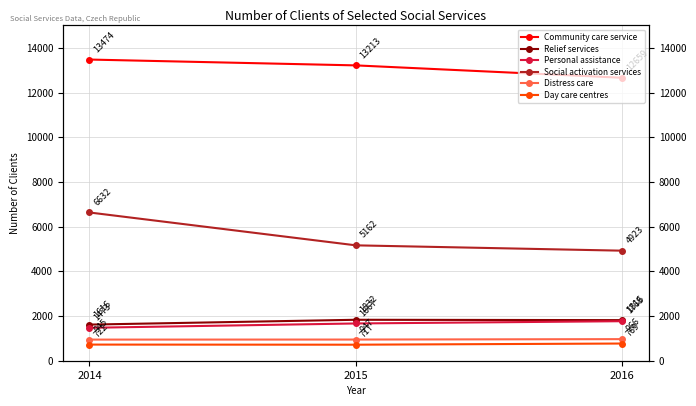

Which series has the largest total across all categories?

Community care service